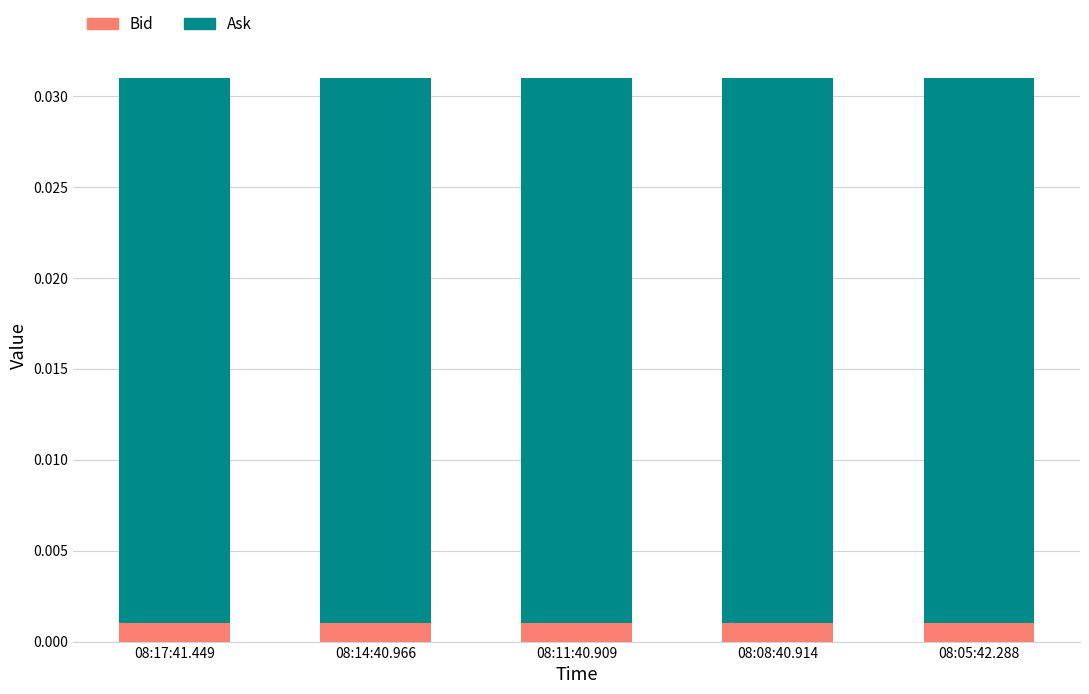

What are all the series names shown in the legend?

Bid, Ask